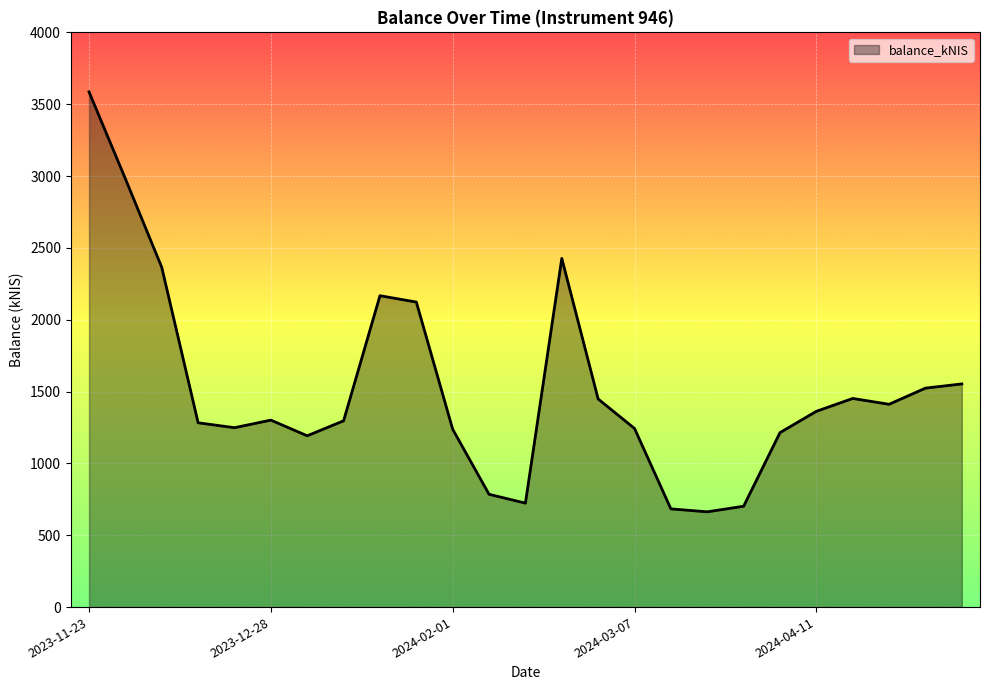

What is the greatest value displayed?

3585.7